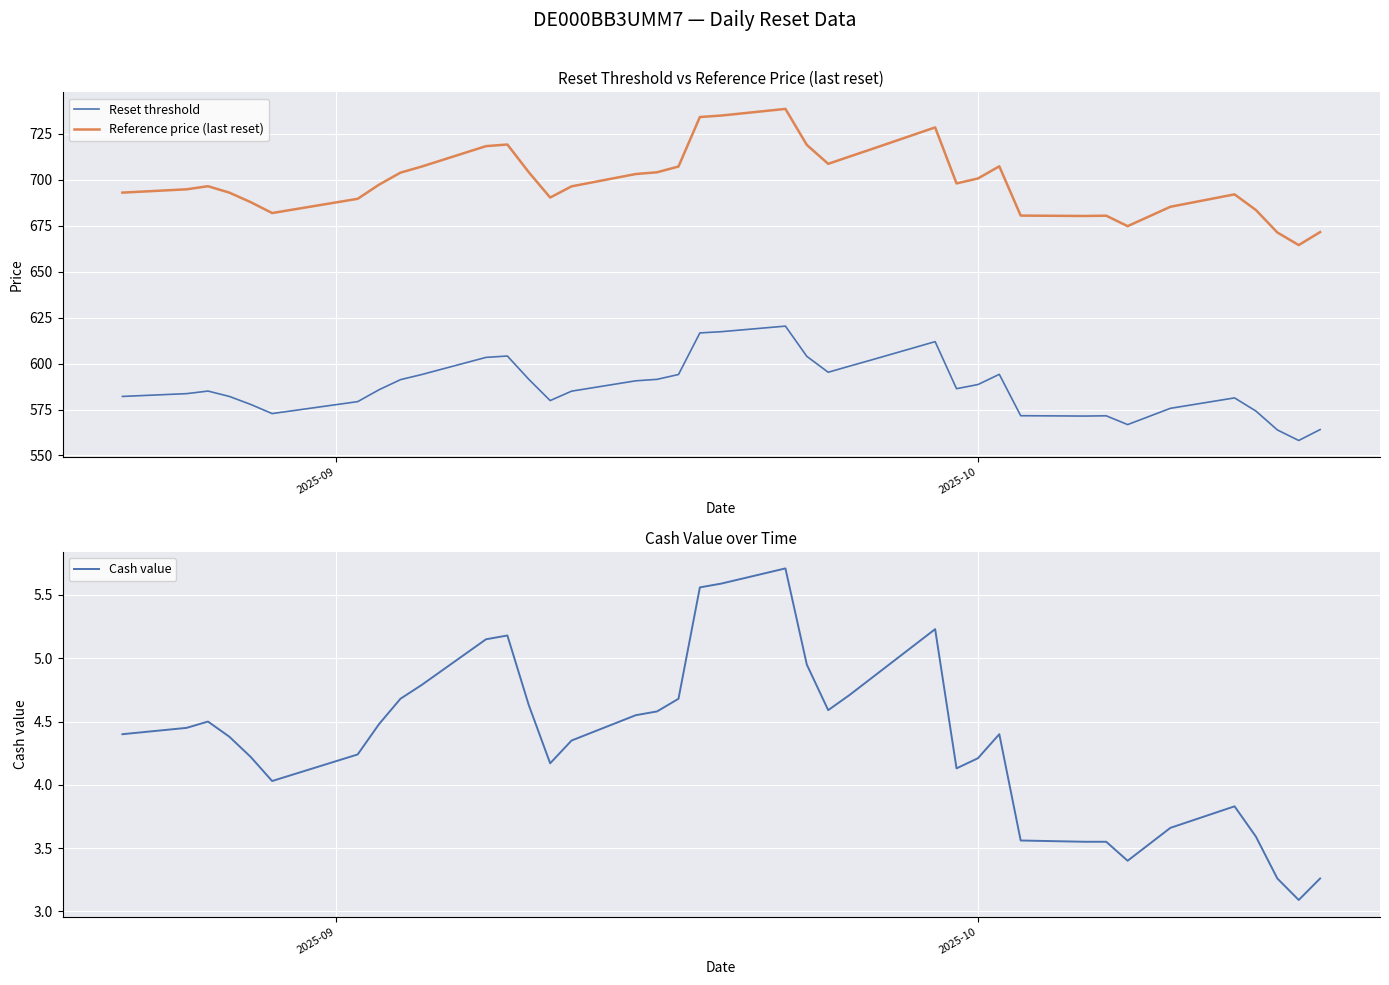

True or false: Cash value and Reference price (last reset) cross at least once.

False